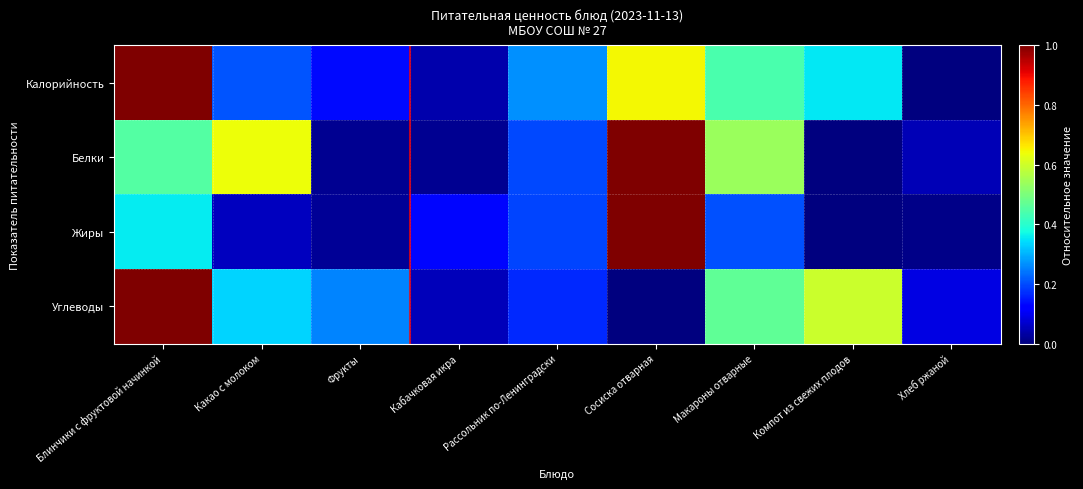

List the series in order of their peak value, lowest first.

Калорийность, Белки, Жиры, Углеводы